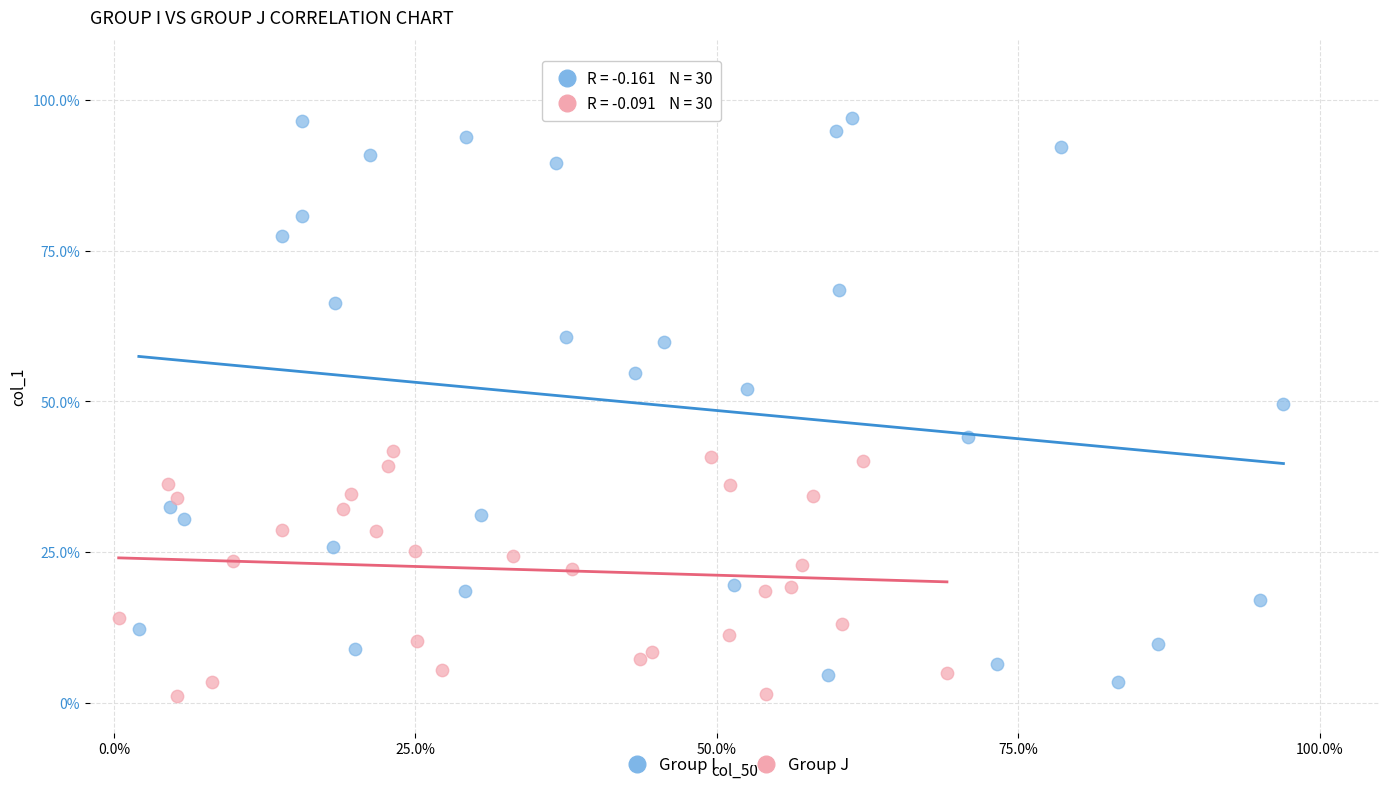

Which series has the widest spread of Y values?

Group I